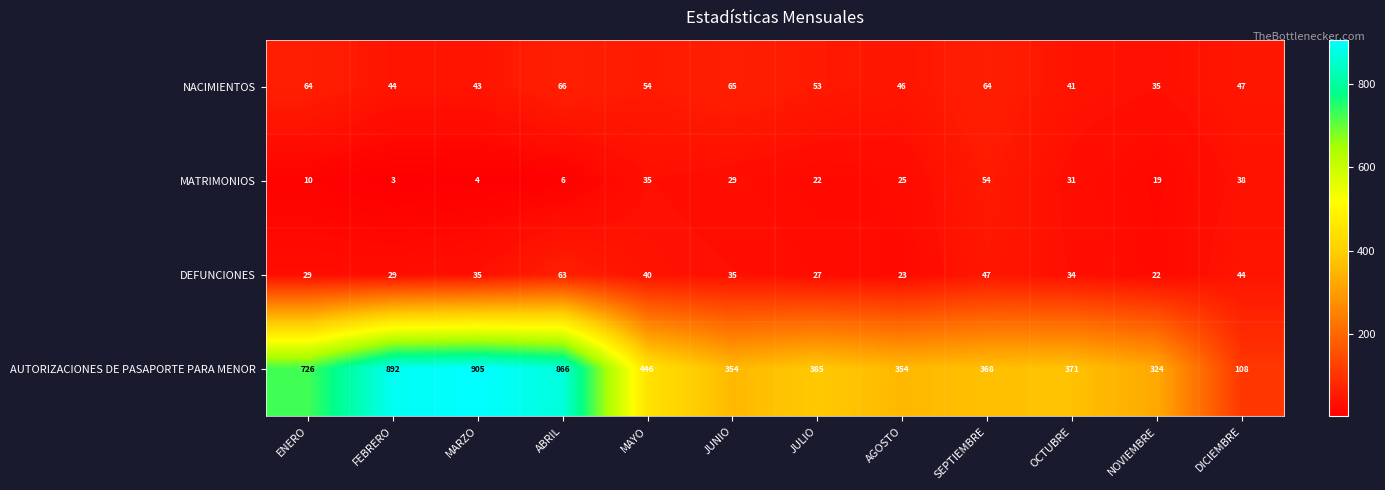

What is the smallest value displayed?

3